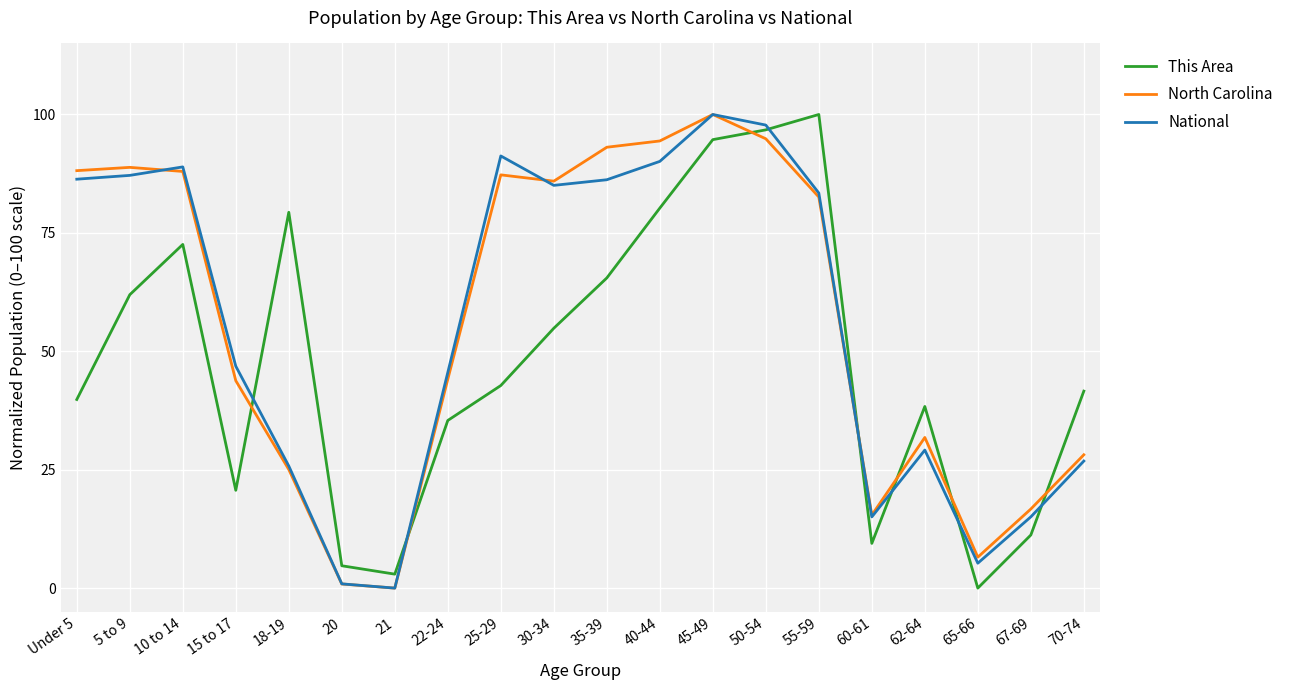

Is the value of North Carolina at 10 to 14 greater than the value of This Area at 15 to 17?

Yes